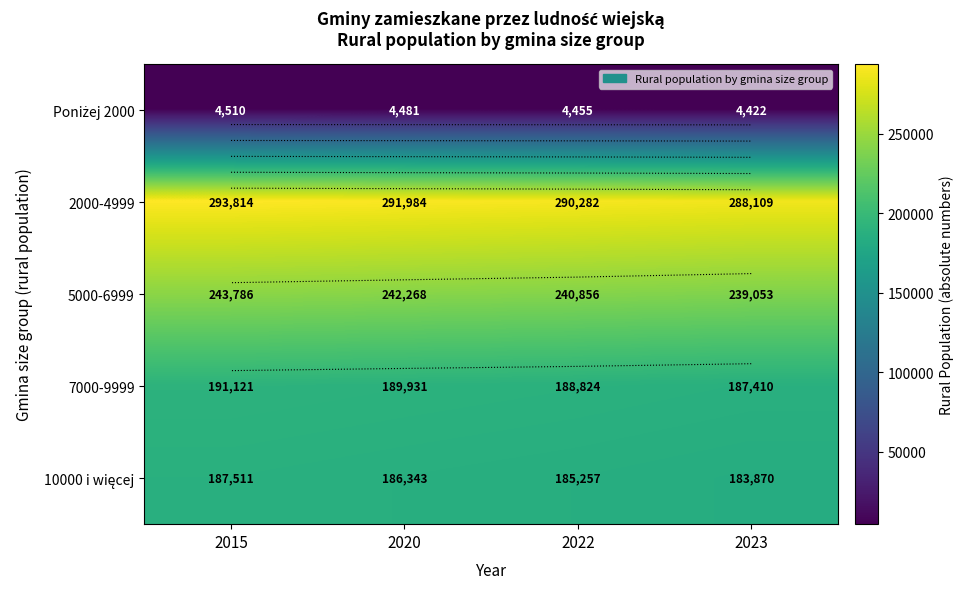

Is it true that 5000-6999 equals 413762 at 2023?

False